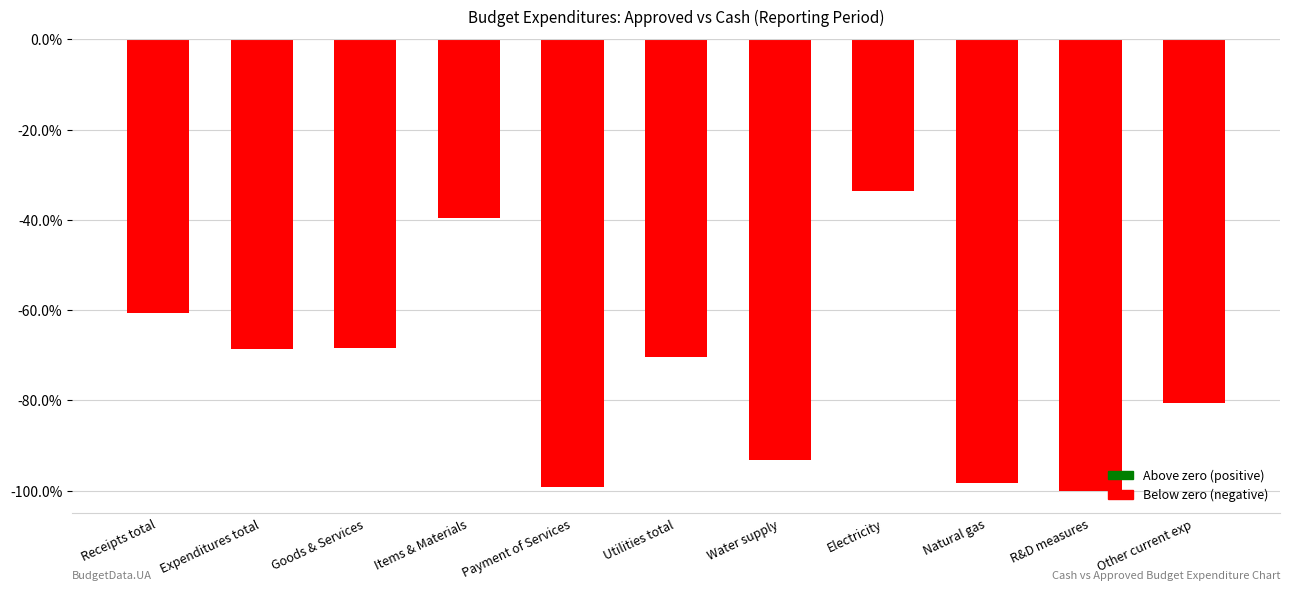

What is the label of the 3rd bar from the left?

Goods & Services